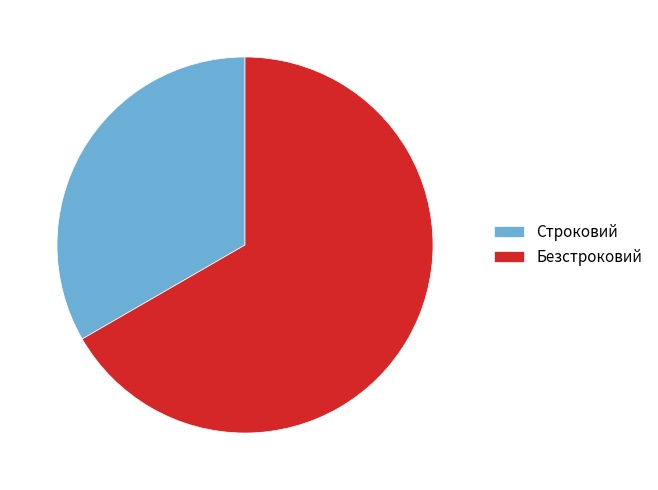

Is it true that Строковий is 33% of the pie?

True